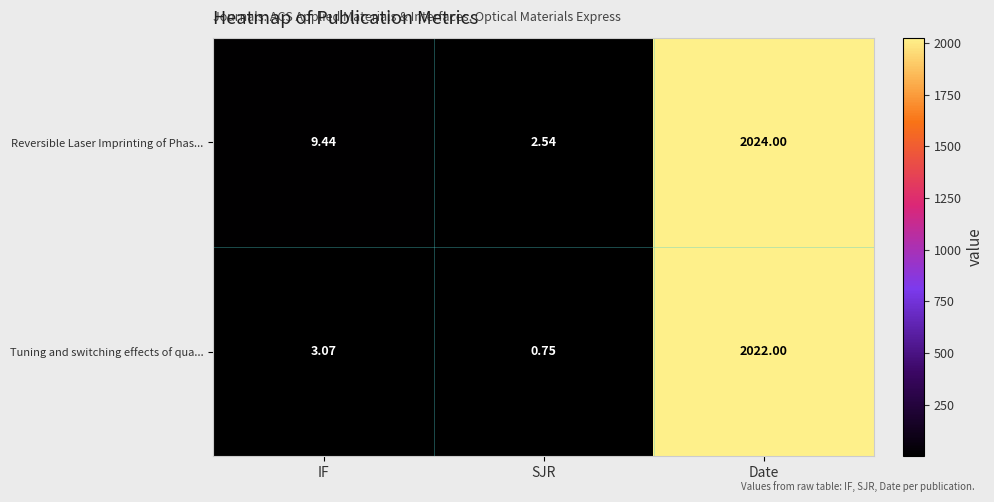

Which label corresponds to the smallest value in the chart?

SJR